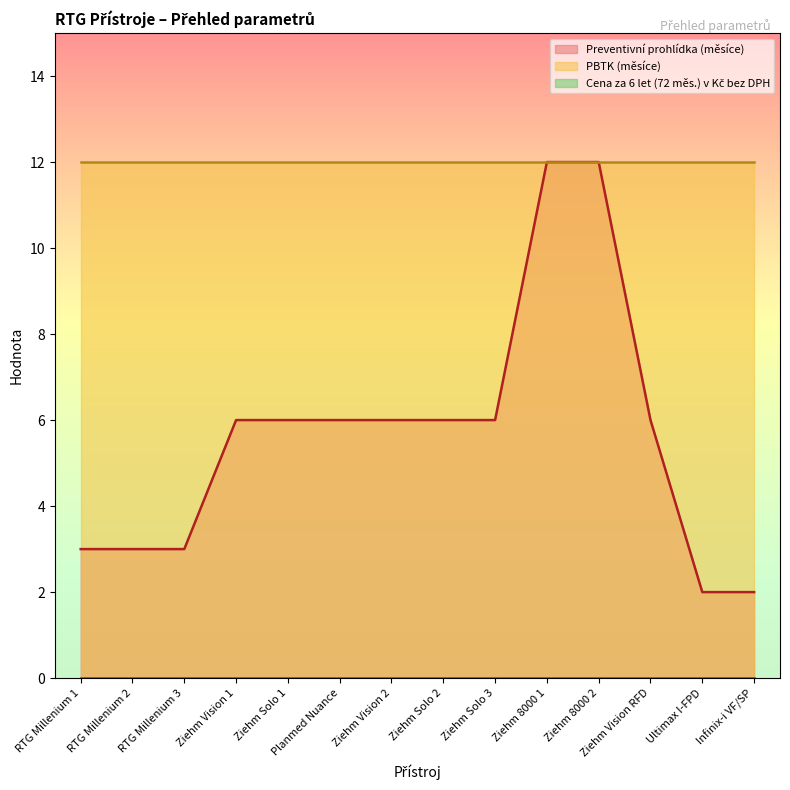

How many lines are shown in the chart?

3